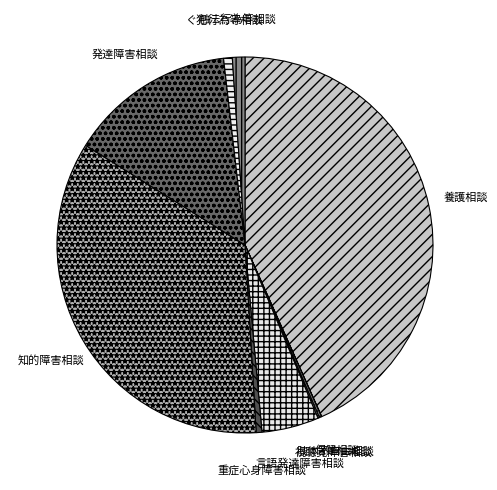

What is the largest slice in the pie chart?

養護相談